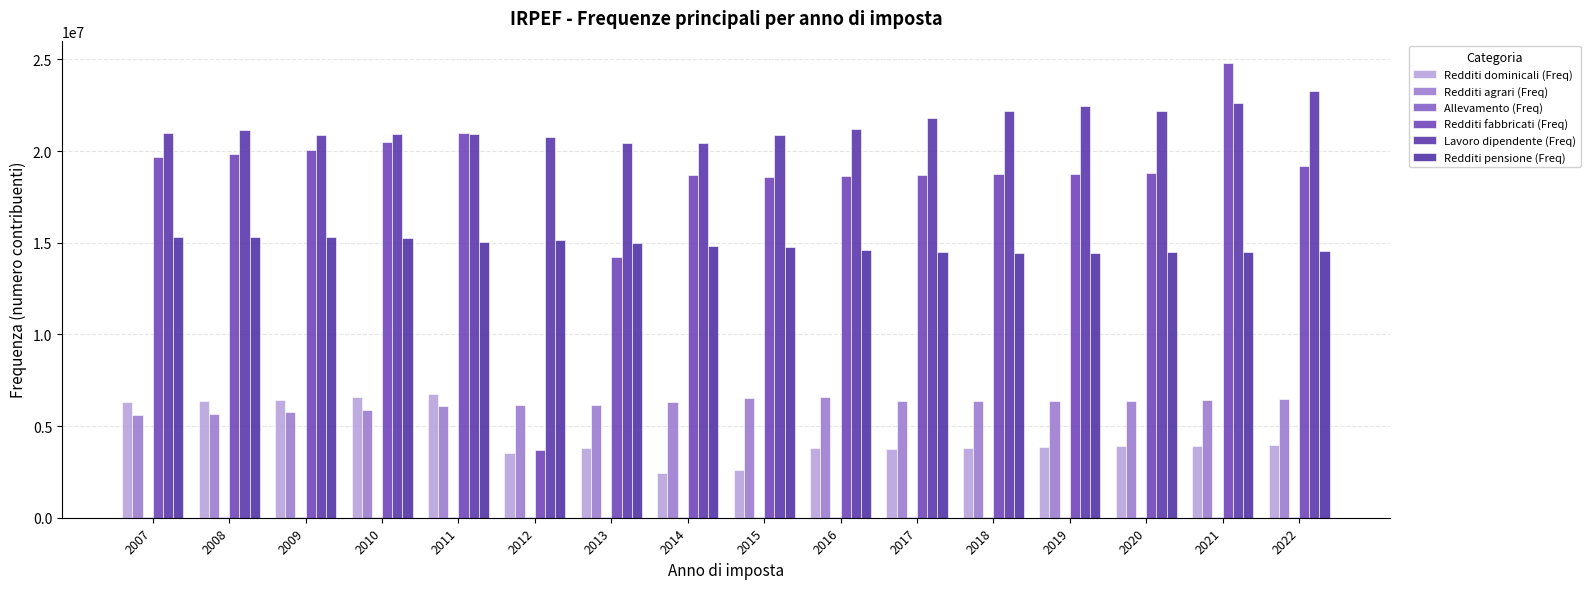

How many series are shown in this chart?

6